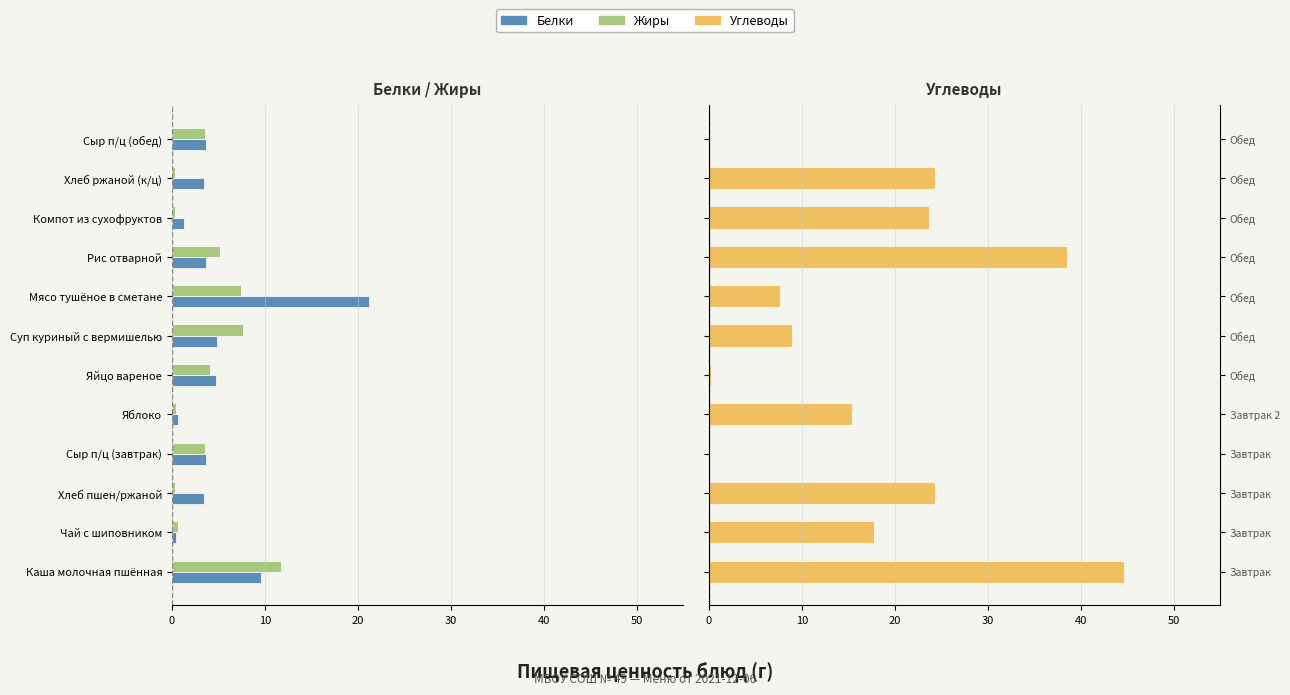

What are all the series names shown in the legend?

Белки, Жиры, Углеводы